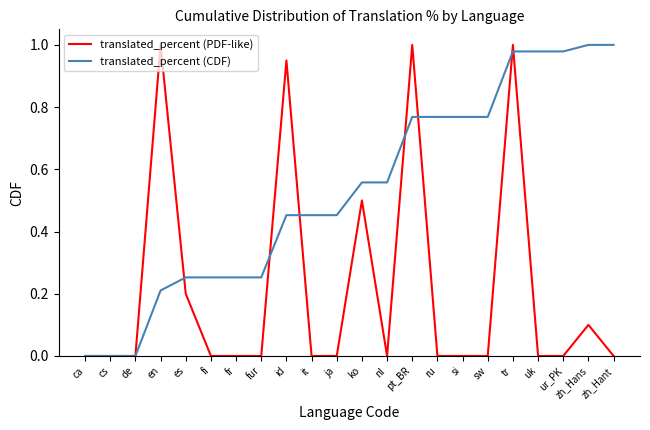

What position from the right is tr?

5